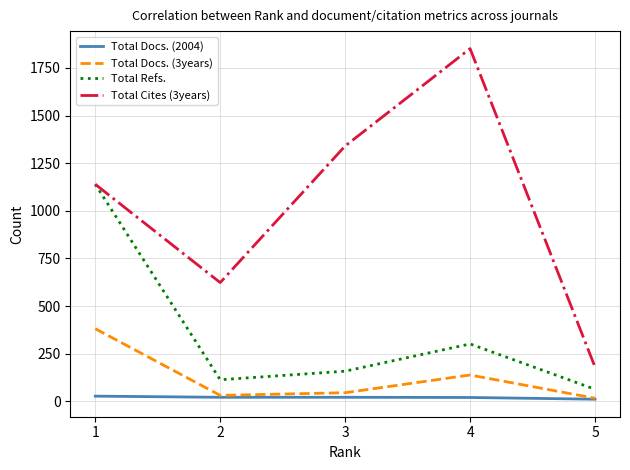

List the series in order of their peak value, lowest first.

Total Docs. (2004), Total Docs. (3years), Total Refs., Total Cites (3years)